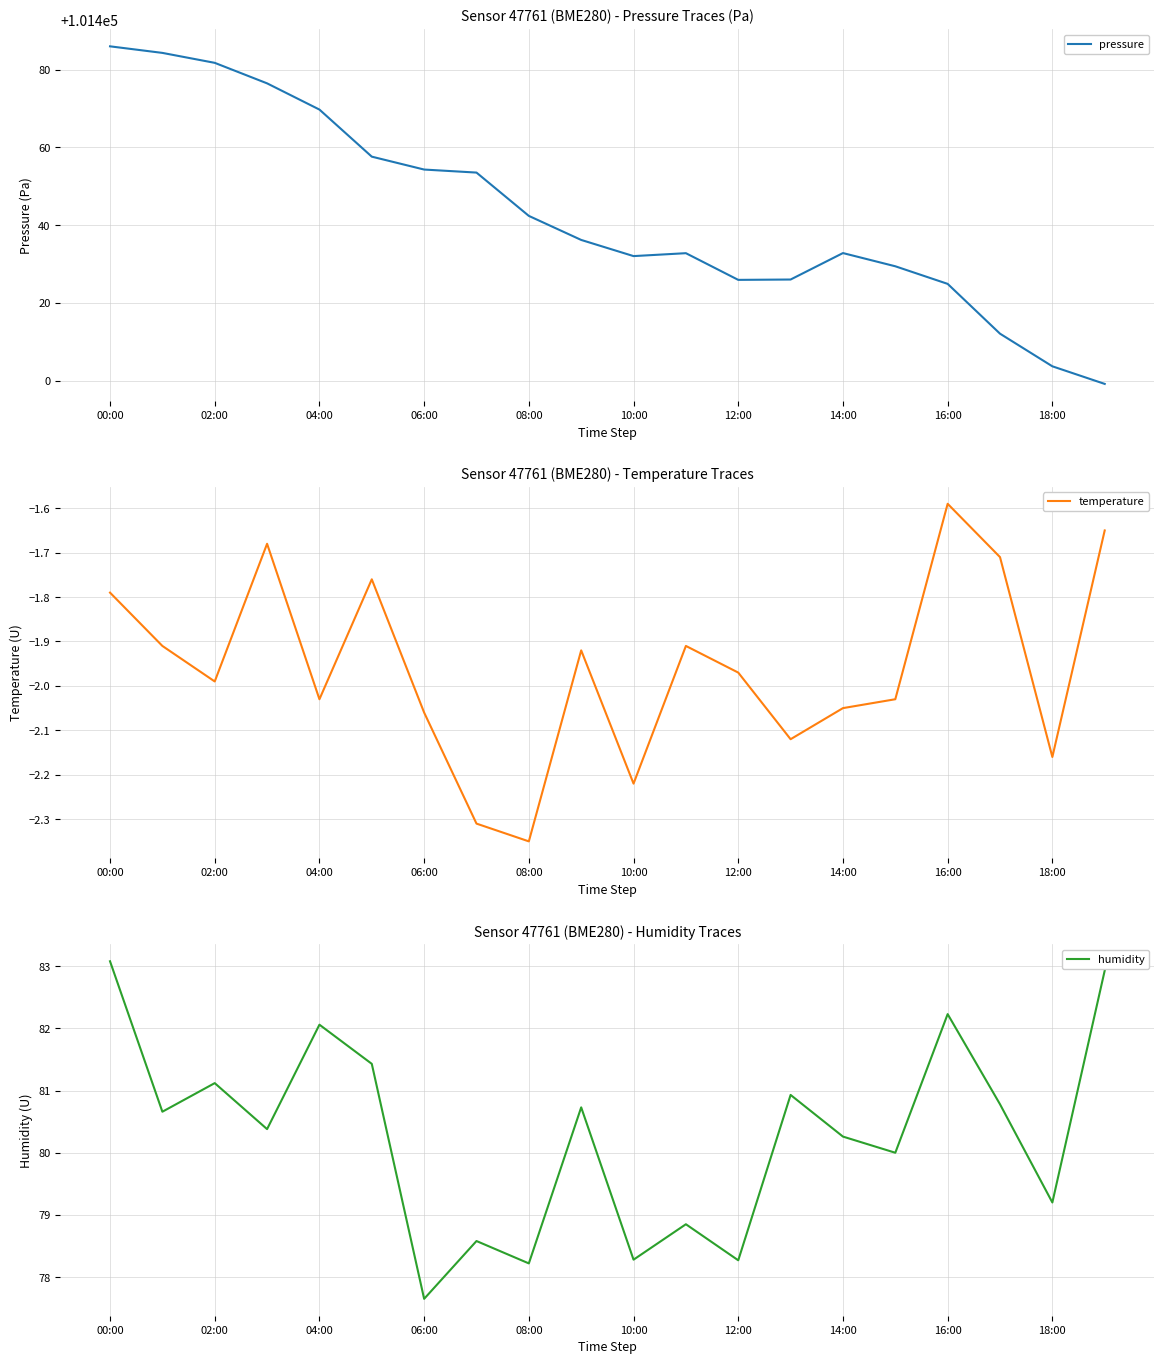

True or false: pressure has a value of 101469.8 at 04:00.

True